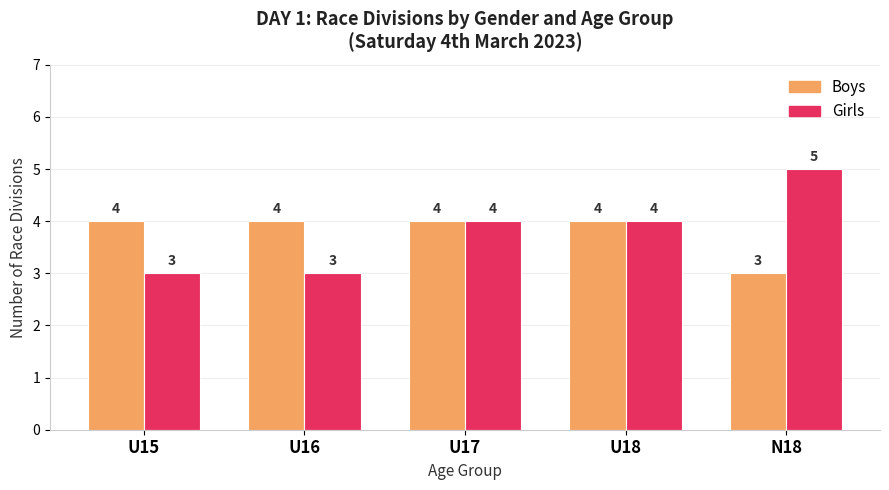

At how many categories does at least one series exceed 3?

5